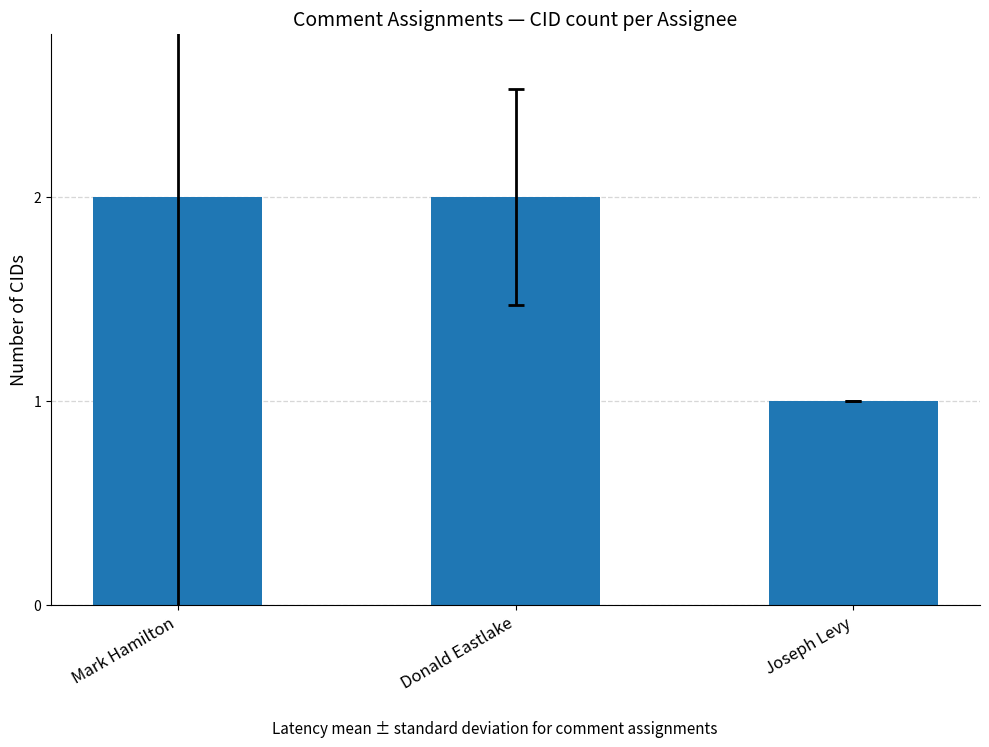

What is the label of the 2nd bar from the right?

Donald Eastlake